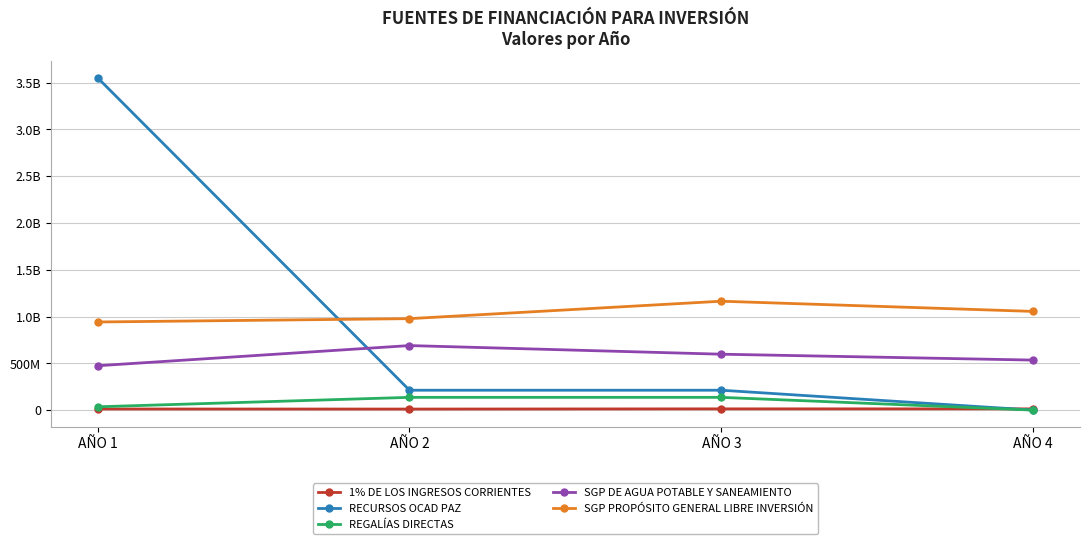

True or false: RECURSOS OCAD PAZ has a value of 1071066803 at AÑO 1.

False